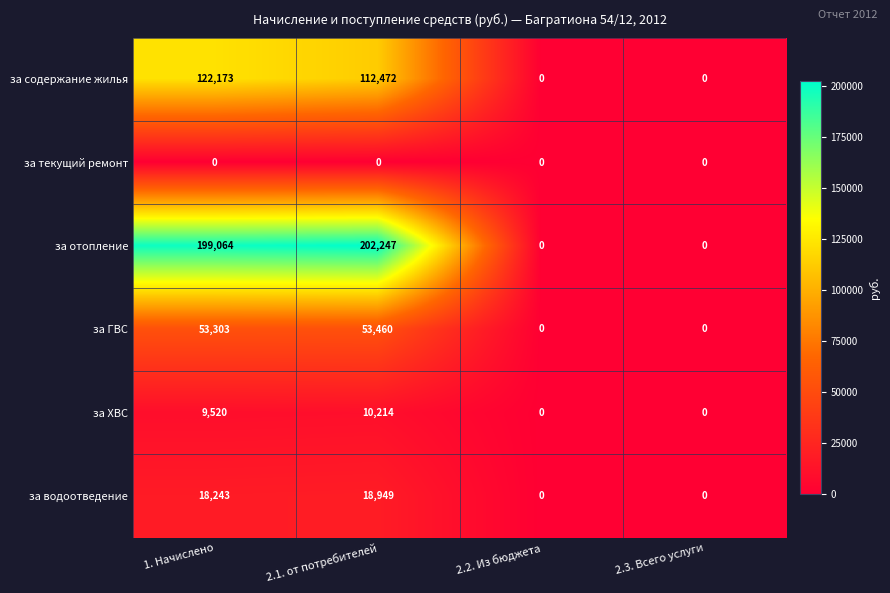

At which category is the sum across all series the highest?

1. Начислено